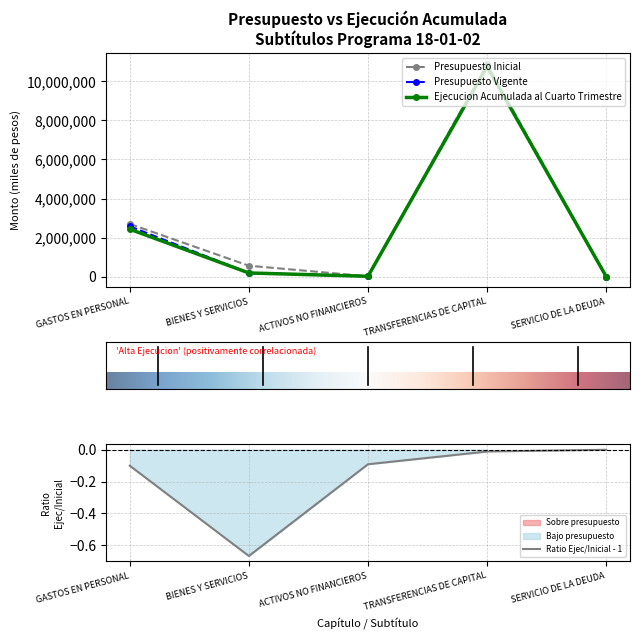

How many interior local valleys does the Presupuesto Inicial series have?

1